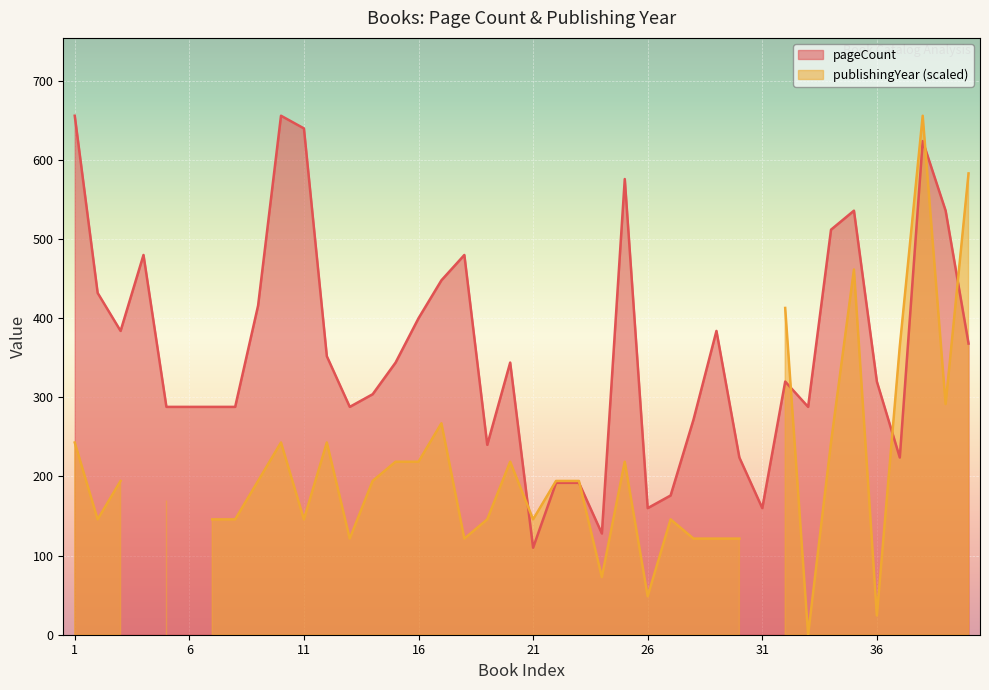

The chart shows a value of 696 at 16. True or false?

False